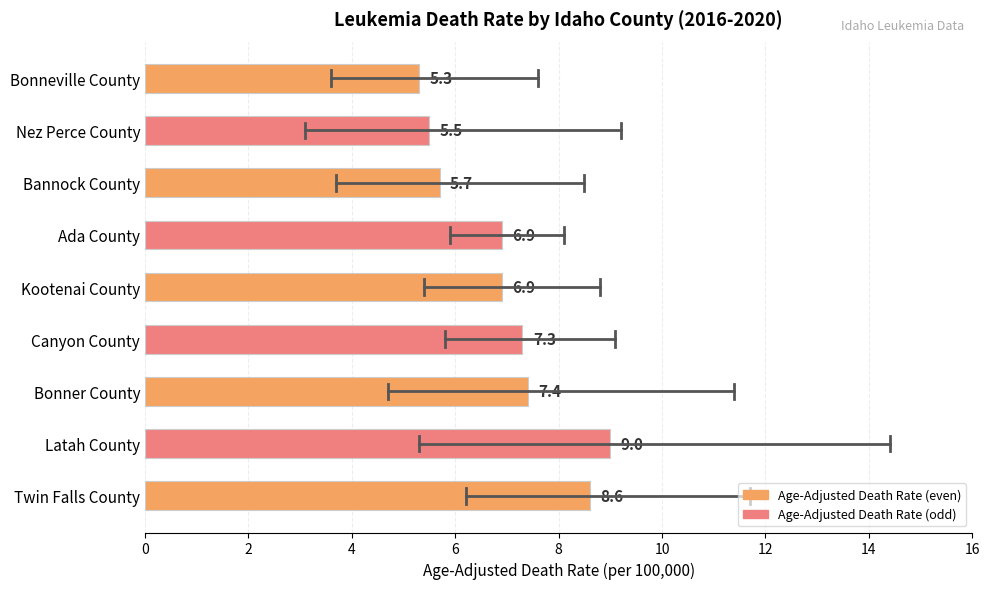

The chart shows a value of 8.6 at Twin Falls County. True or false?

True